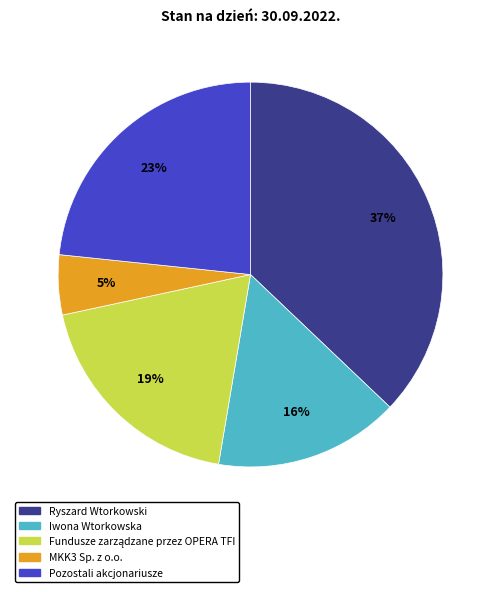

Is the sum of Pozostali akcjonariusze and Ryszard Wtorkowski greater than half?

Yes